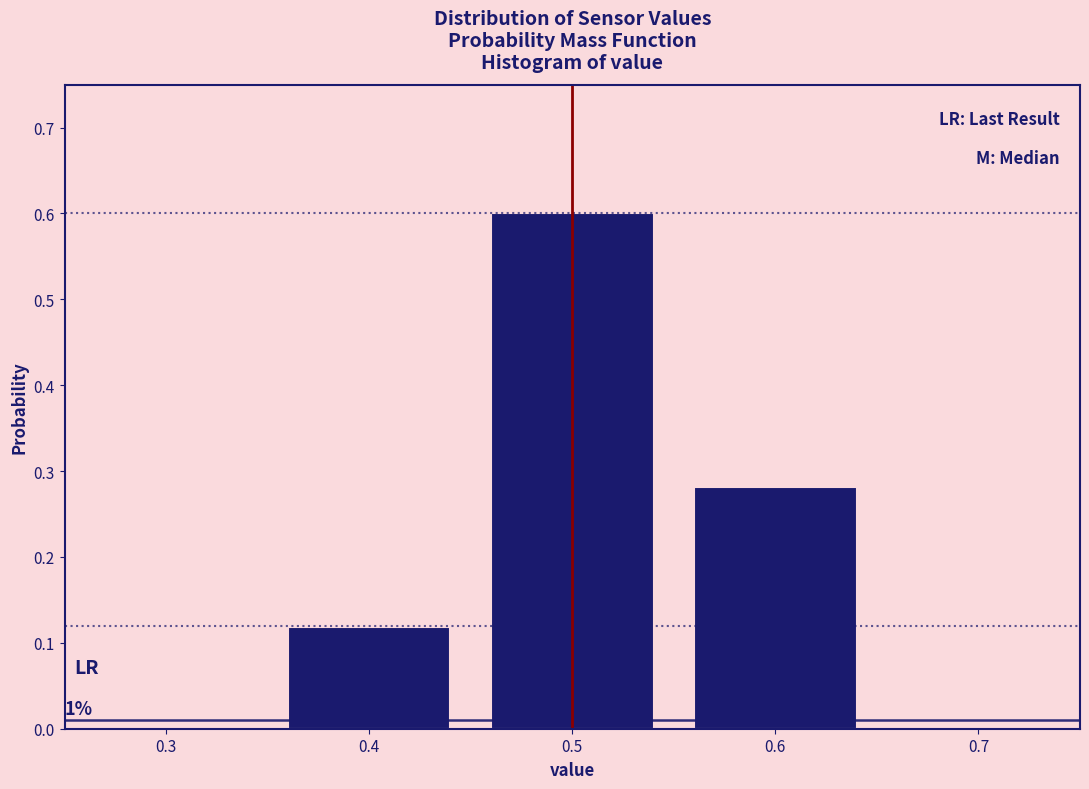

What is the maximum value shown in the chart?

0.6